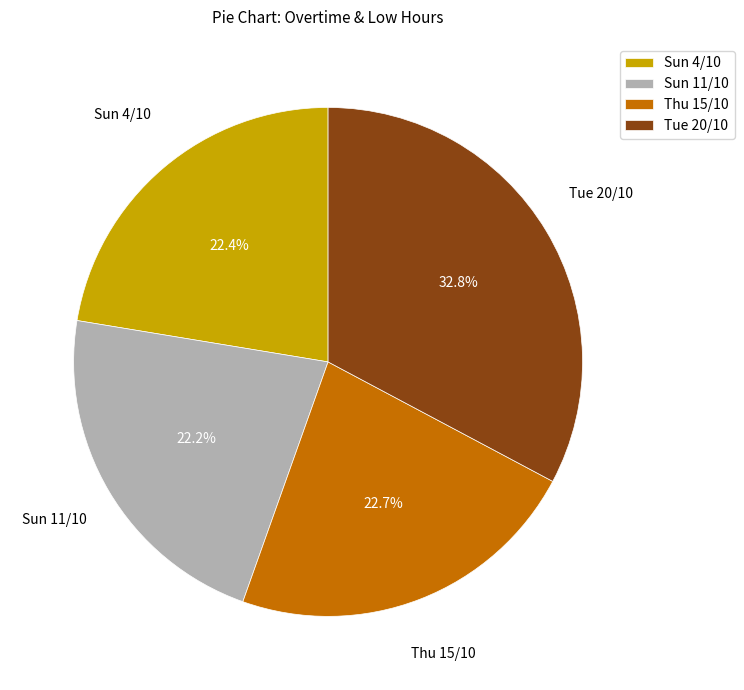

How much of the chart is everything except Tue 20/10?

67.2%